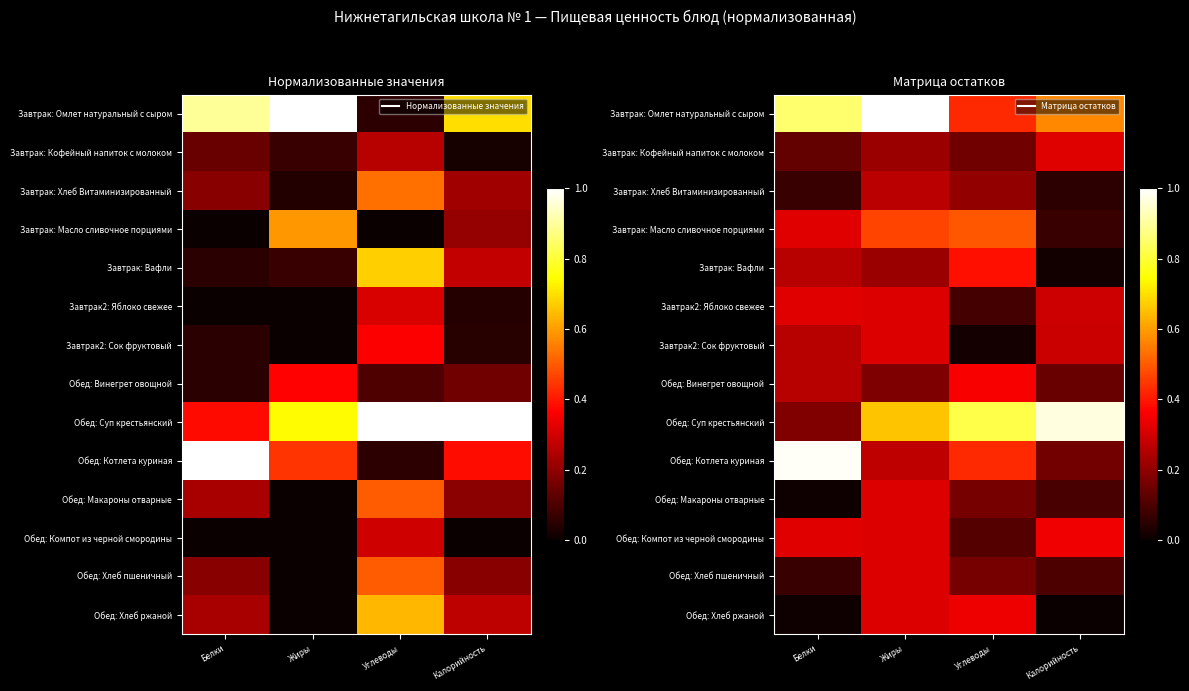

List the labels in order of Обед: Хлеб пшеничный value, smallest first.

Белки, Калорийность, Углеводы, Жиры